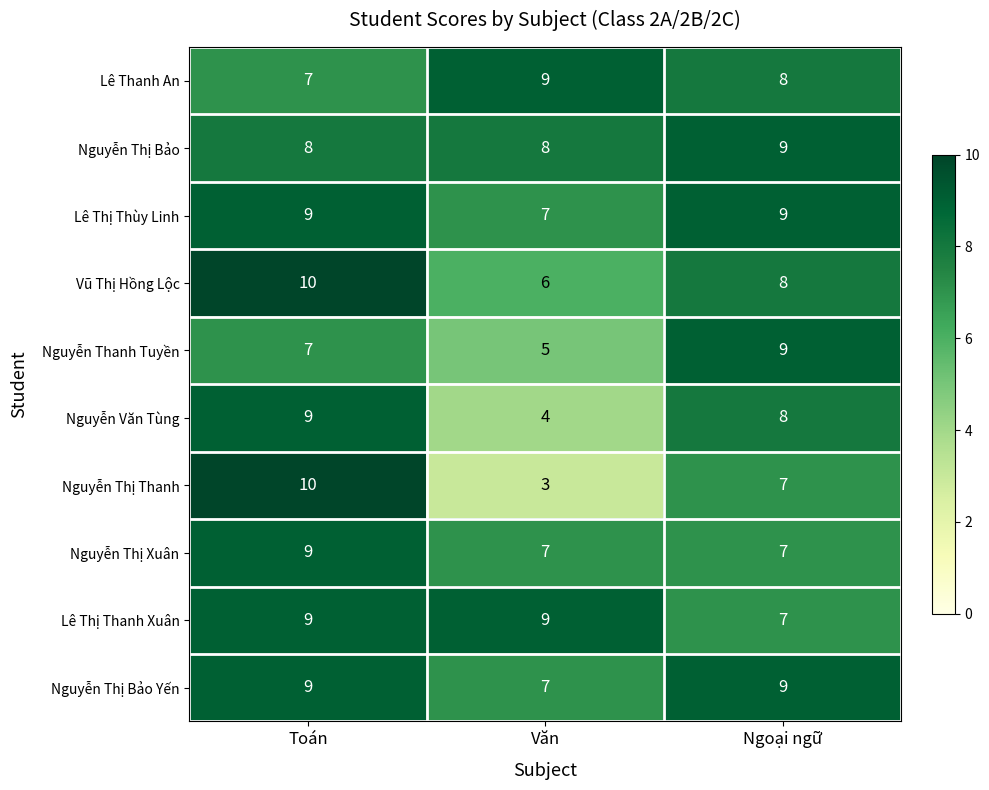

Which category has the lowest value across all series?

Văn